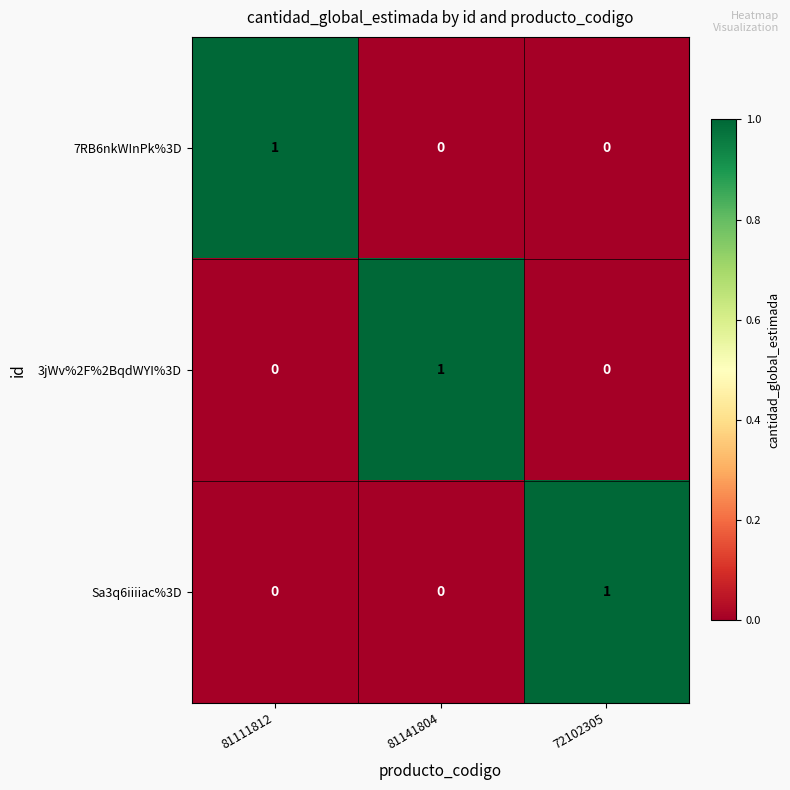

Is the value of Sa3q6iiiiac%3D at 72102305 greater than the value of 3jWv%2F%2BqdWYI%3D at 72102305?

Yes